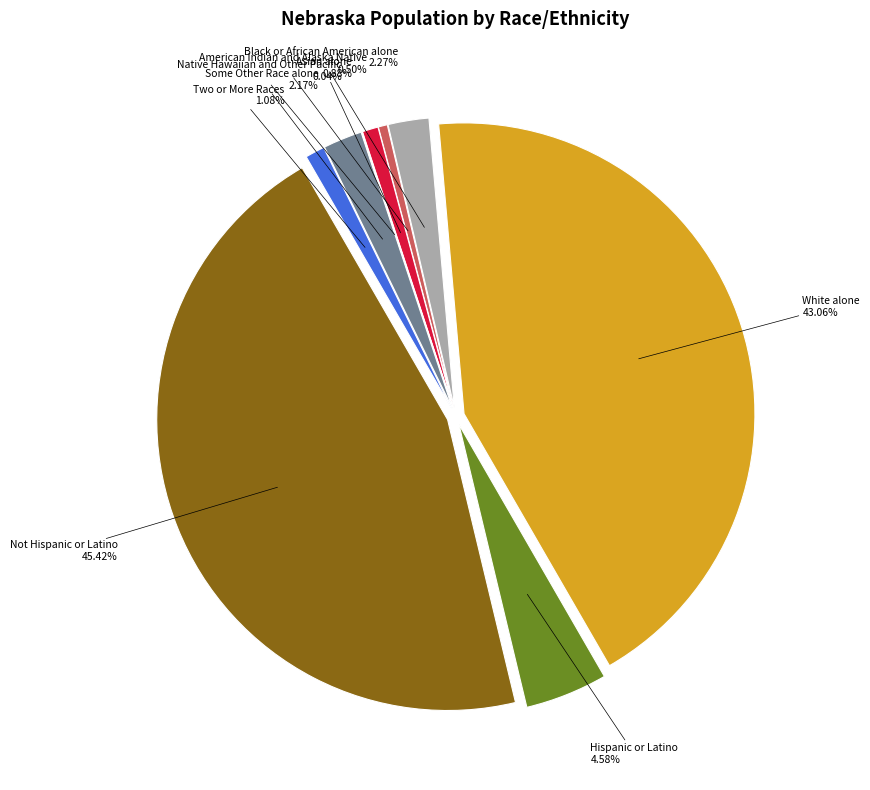

What percentage do Asian alone and Not Hispanic or Latino together represent?

49.3%